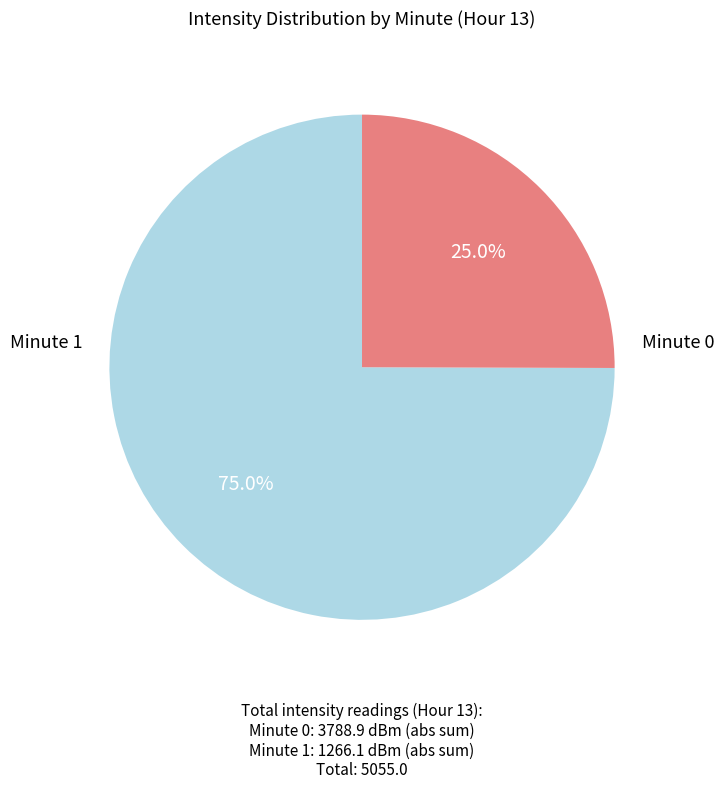

Is there any slice that represents more than half of the pie?

Yes